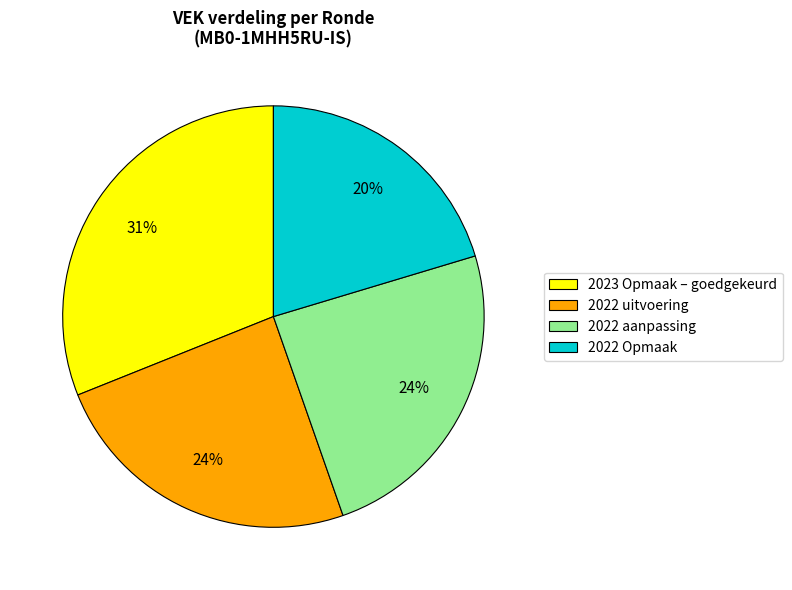

To the nearest percent, what is the average slice percentage?

25%